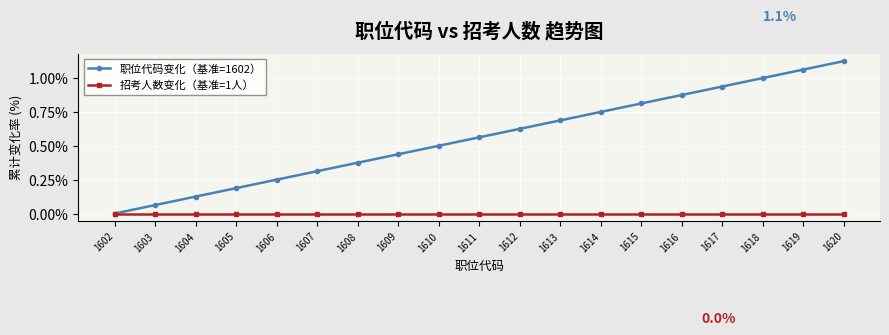

Count the number of data series in this chart.

2